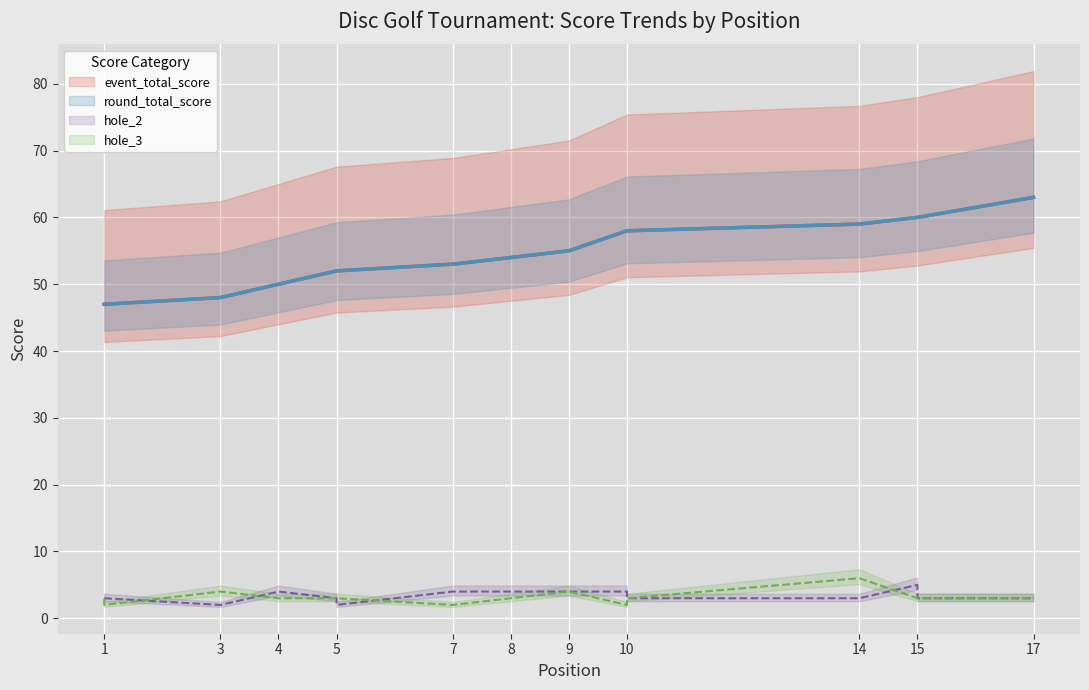

True or false: round_total_score has a value of 58 at 10.

True